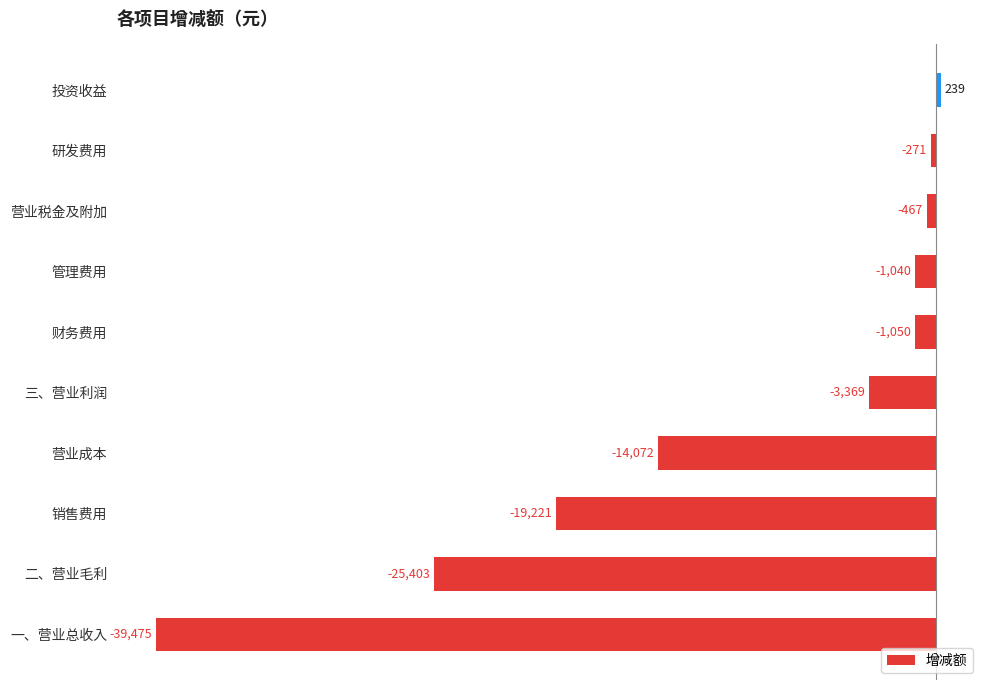

Where is the data nearest to the value -19618?

销售费用